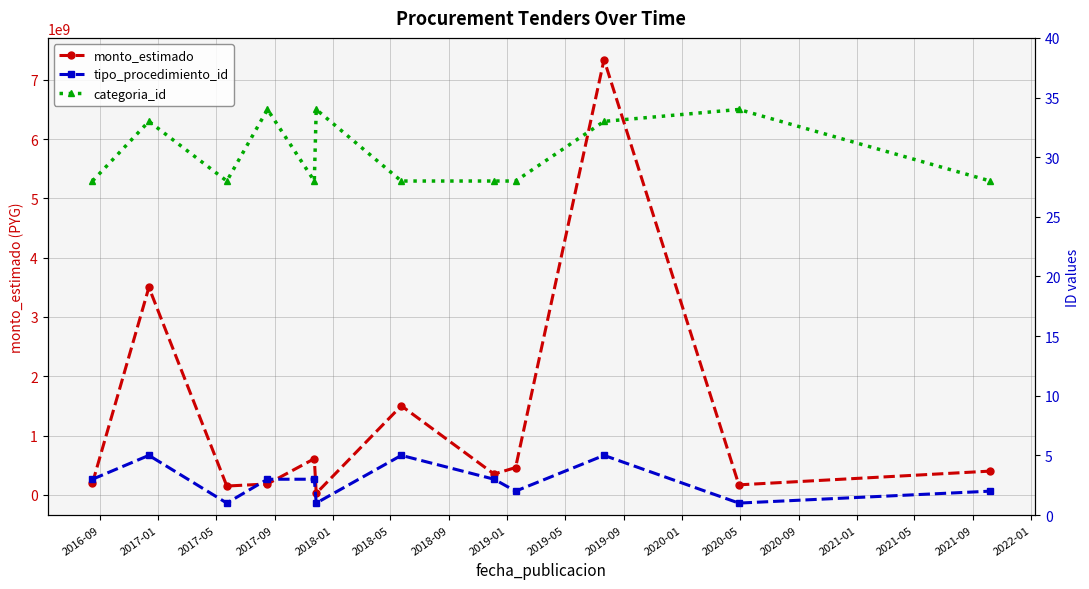

True or false: categoria_id and tipo_procedimiento_id intersect in this chart.

False